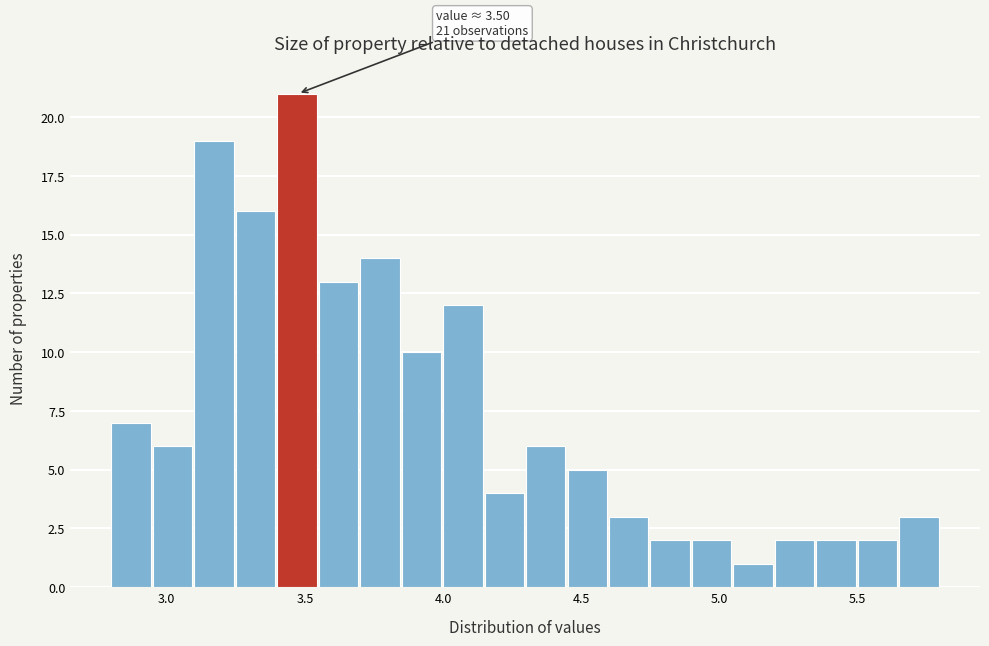

Read against the x-axis, roughly where is the centre of the tallest bar?

3.45